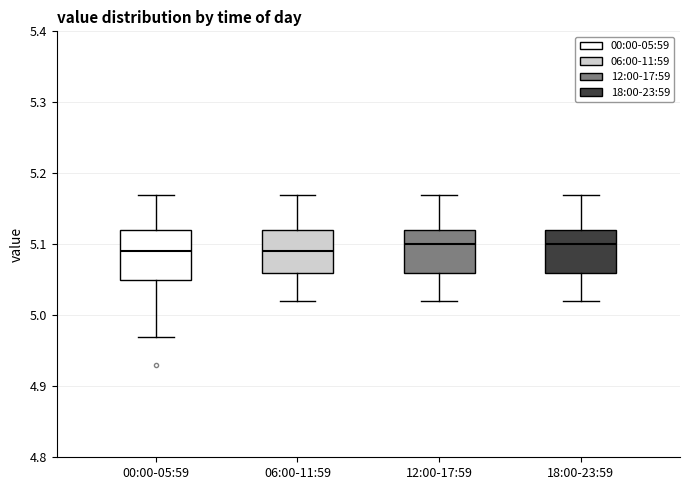

Reading left to right, transcribe this box plot: for each box, give where its median line is, the range the box spans, and where its two whiskers end, as read against the y-axis. The values are not printed on the chart, so give them approximately, as read against the axis.

00:00-05:59: median 5.09, box 5.05 to 5.12, whiskers 4.97 to 5.17
06:00-11:59: median 5.09, box 5.06 to 5.12, whiskers 5.02 to 5.17
12:00-17:59: median 5.10, box 5.06 to 5.12, whiskers 5.02 to 5.17
18:00-23:59: median 5.10, box 5.06 to 5.12, whiskers 5.02 to 5.17